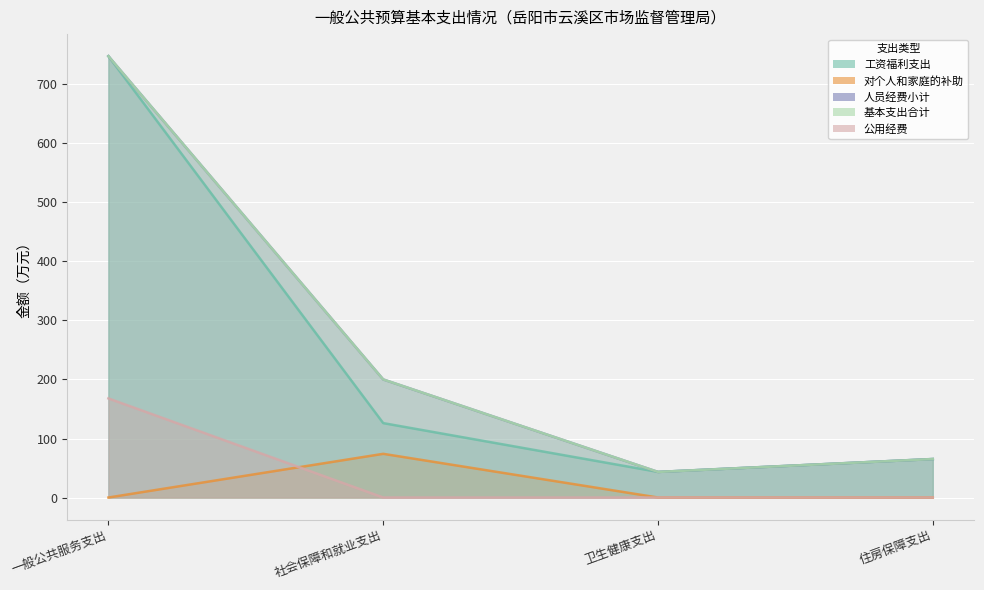

What is the sum of all 人员经费小计 values?

1056.6